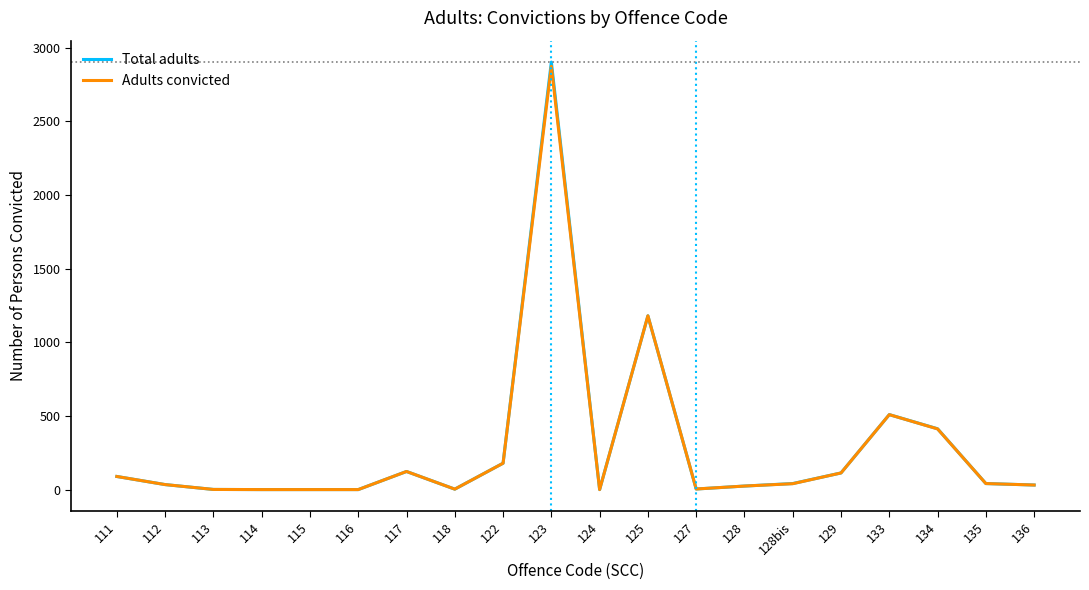

What is the maximum value for Total adults?

2903